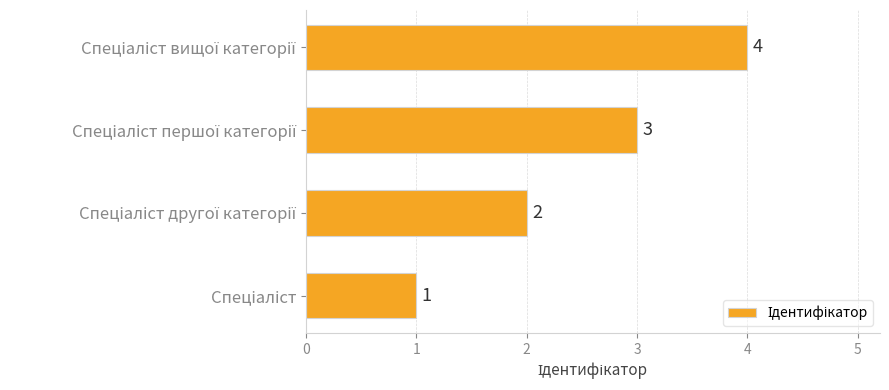

How many values are between 2 and 4?

3